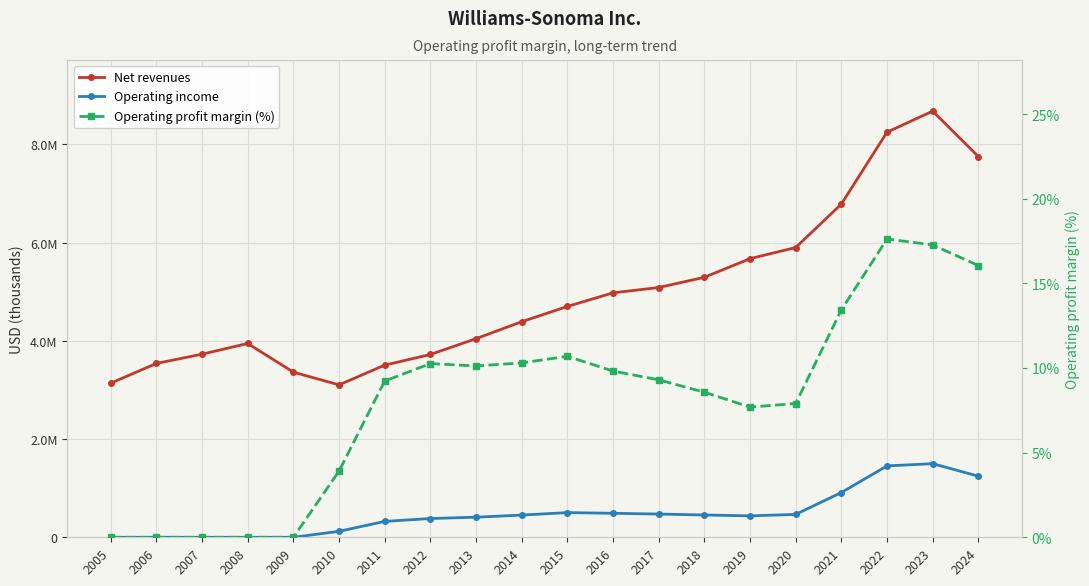

Reading left to right, what are all the values shown in this chart?

Net revenues: 3136931.0	3538947.0	3727513.0	3944934.0	3361472.0	3102704.0	3504158.0	3720895.0	4042870.0	4387889.0	4698719.0	4976090.0	5083812.0	5292359.0	5671593.0	5898008.0	6783189.0	8245936.0	8674417.0	7750652.0
Operating income: 0.0	0.0	0.0	0.0	0.0	121442.0	323414.0	381732.0	409163.0	452098.0	502265.0	488634.0	472599.0	453811.0	435953.0	465874.0	910697.0	1453116.0	1498422.0	1244193.0
Operating profit margin (%): 0.0	0.0	0.0	0.0	0.0	3.9	9.2	10.3	10.1	10.3	10.7	9.8	9.3	8.6	7.7	7.9	13.4	17.6	17.3	16.1